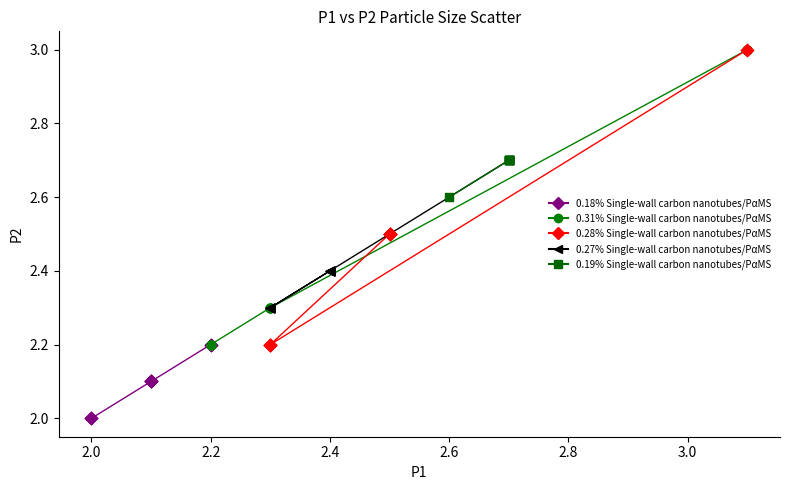

Which series contains the lowest Y value?

0.18% Single-wall carbon nanotubes/PαMS